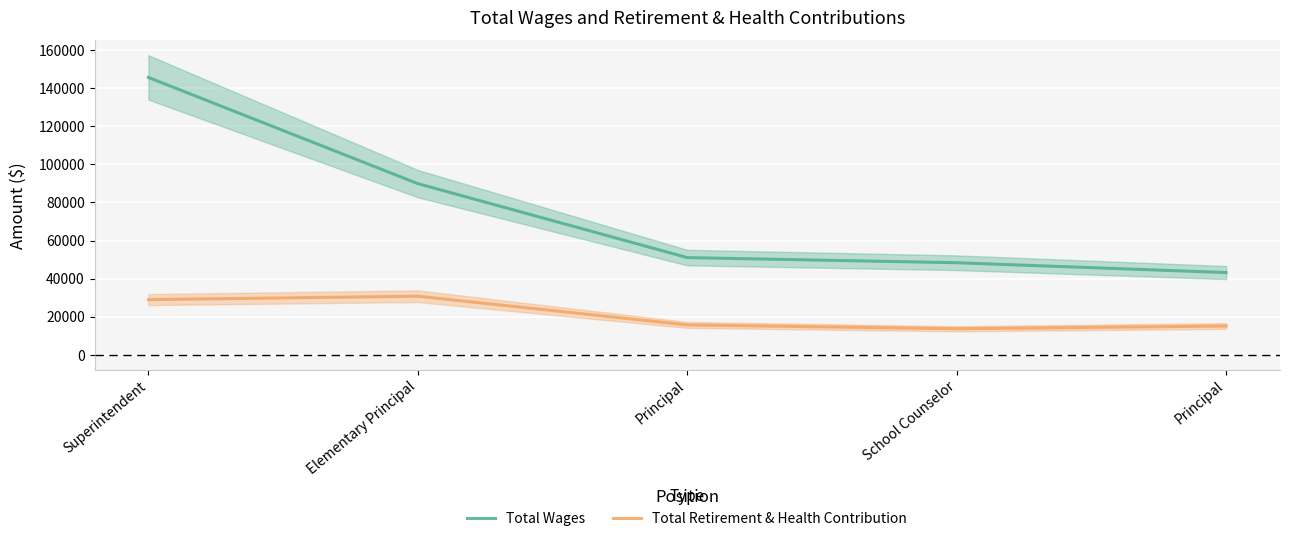

What are all the series names shown in the legend?

Total Wages, Total Retirement & Health Contribution